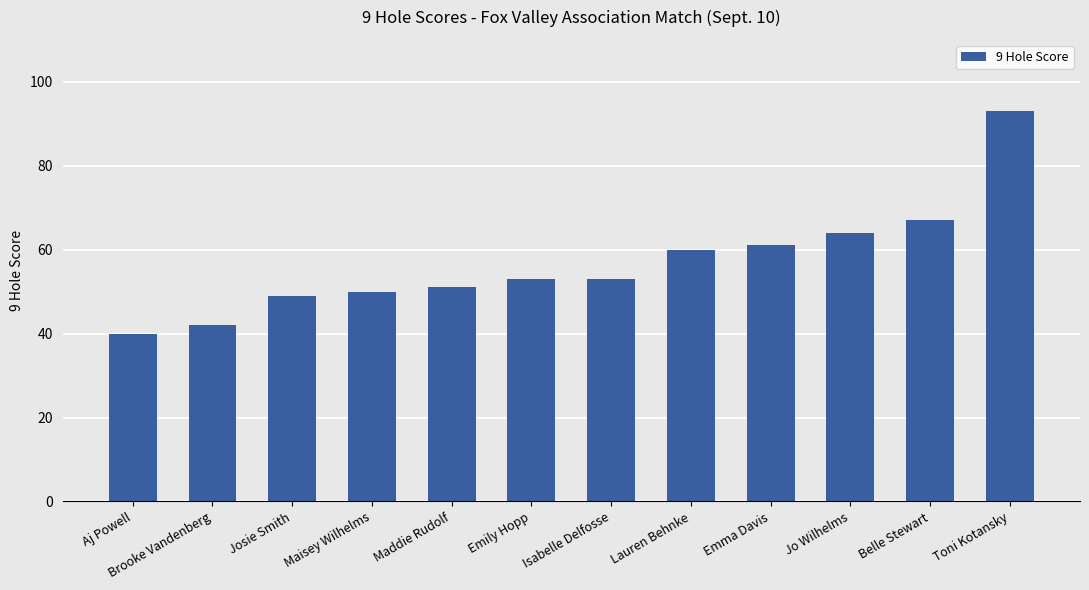

Approximately how many times larger is the value at Belle Stewart compared to Toni Kotansky?

0.7